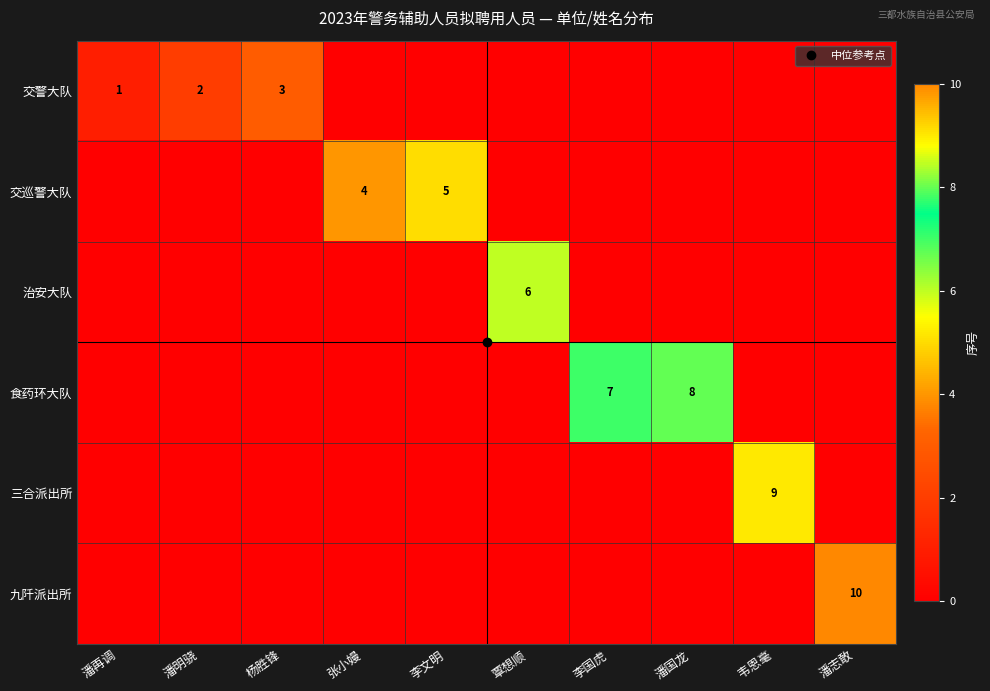

Is it true that 三合派出所 equals 0 at 潘志敢?

True